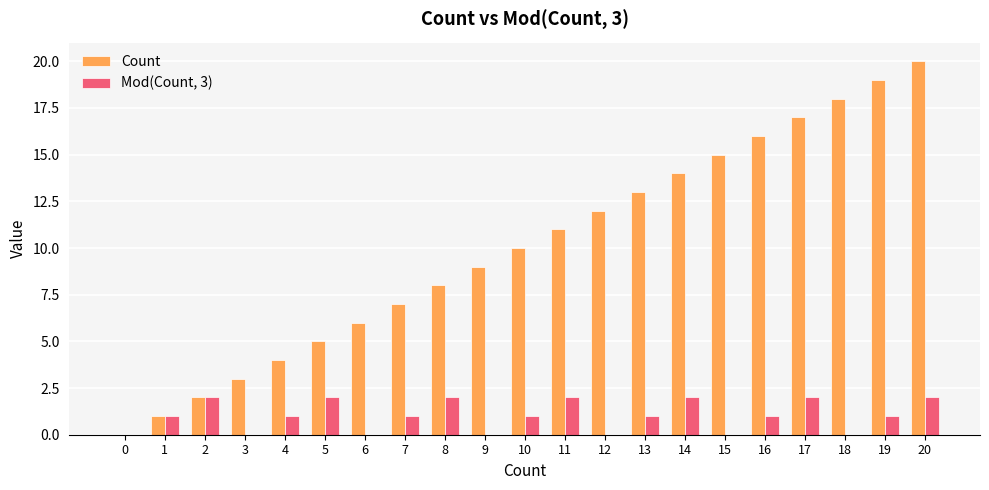

At which category is the sum across all series the highest?

20